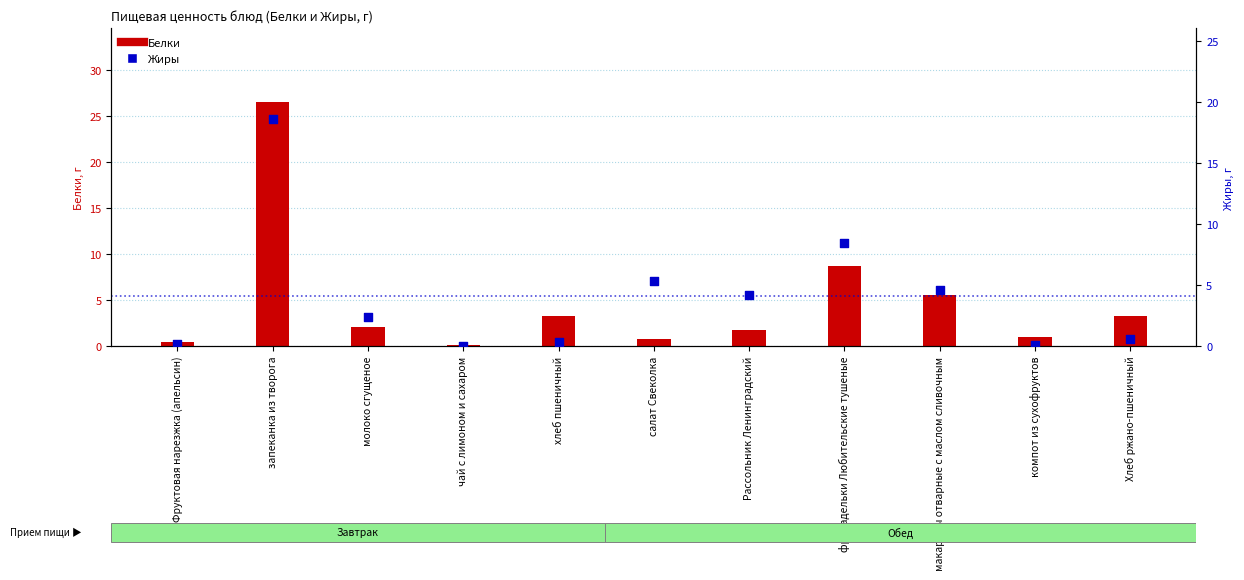

At how many categories does at least one series exceed 7?

2